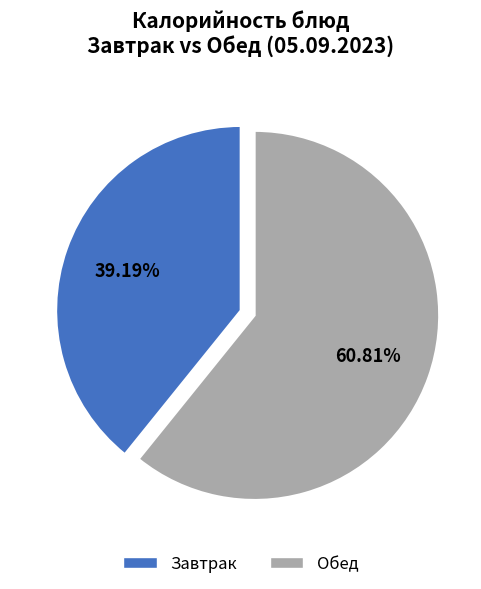

Is there a majority slice in this chart?

Yes